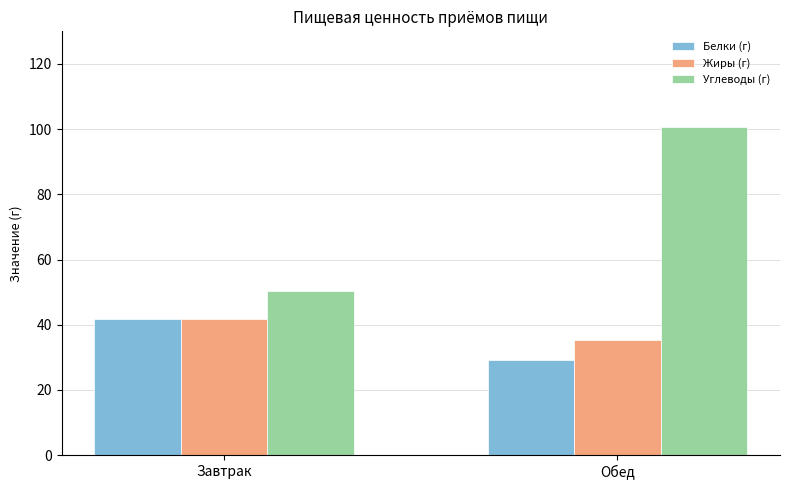

At which category is the sum across all series the highest?

Обед